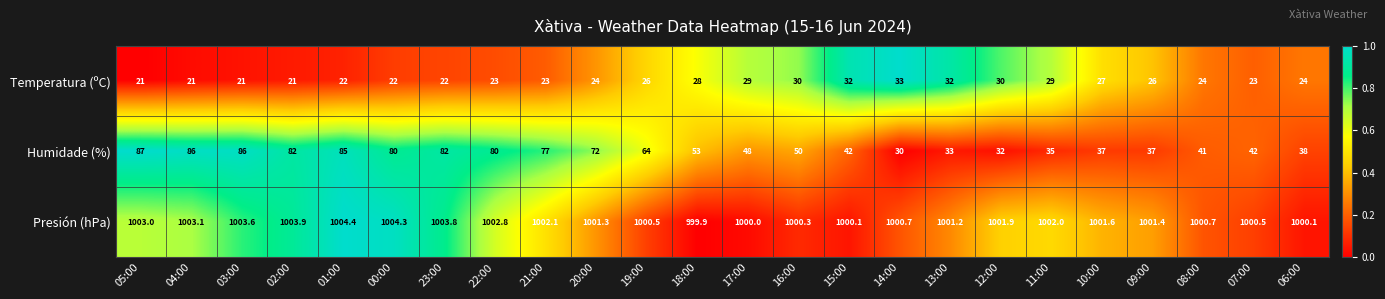

Which category has the highest value across all series?

01:00